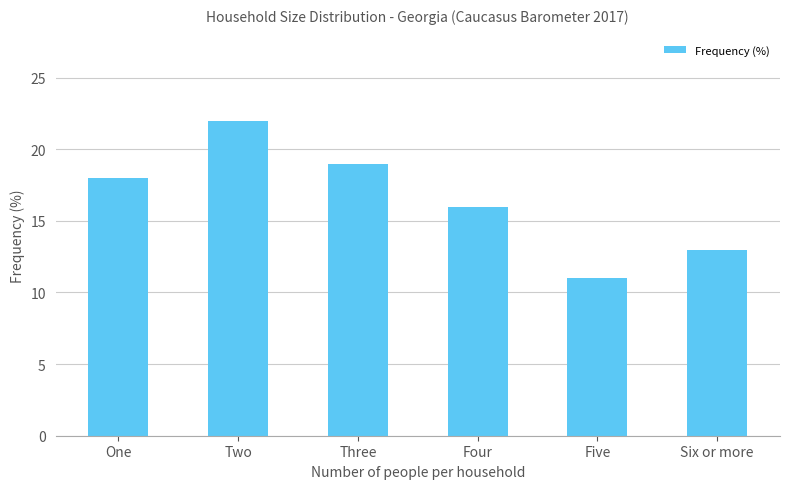

What is the sum of all values?

99